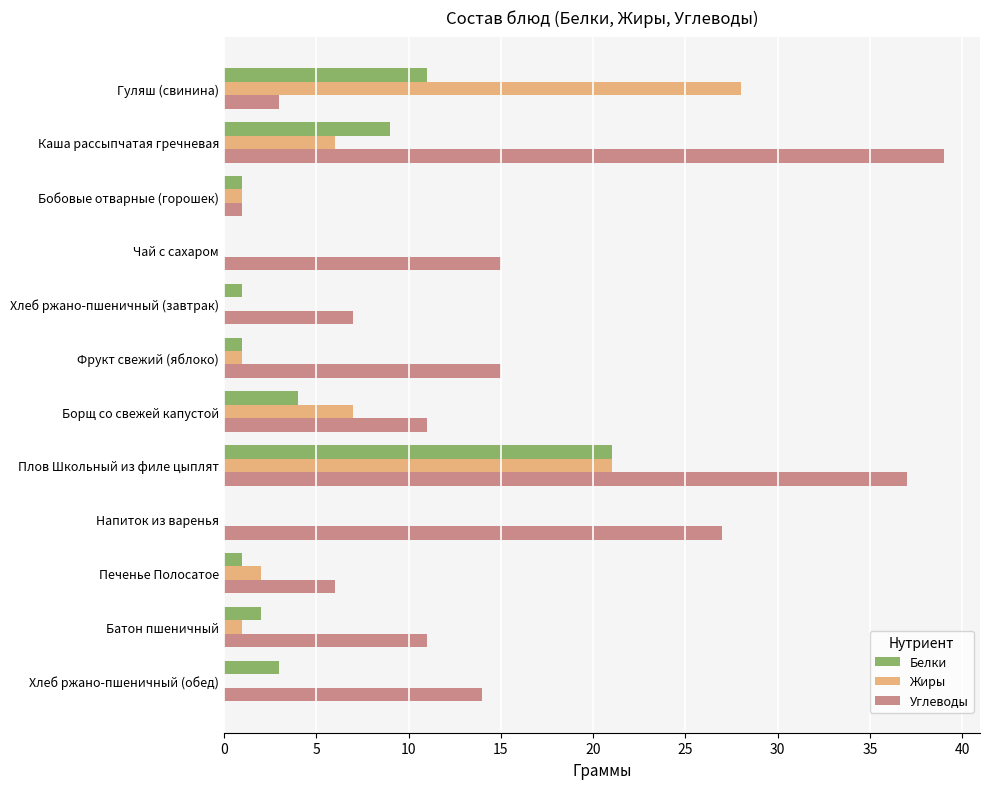

What is the sum of all Жиры values?

67